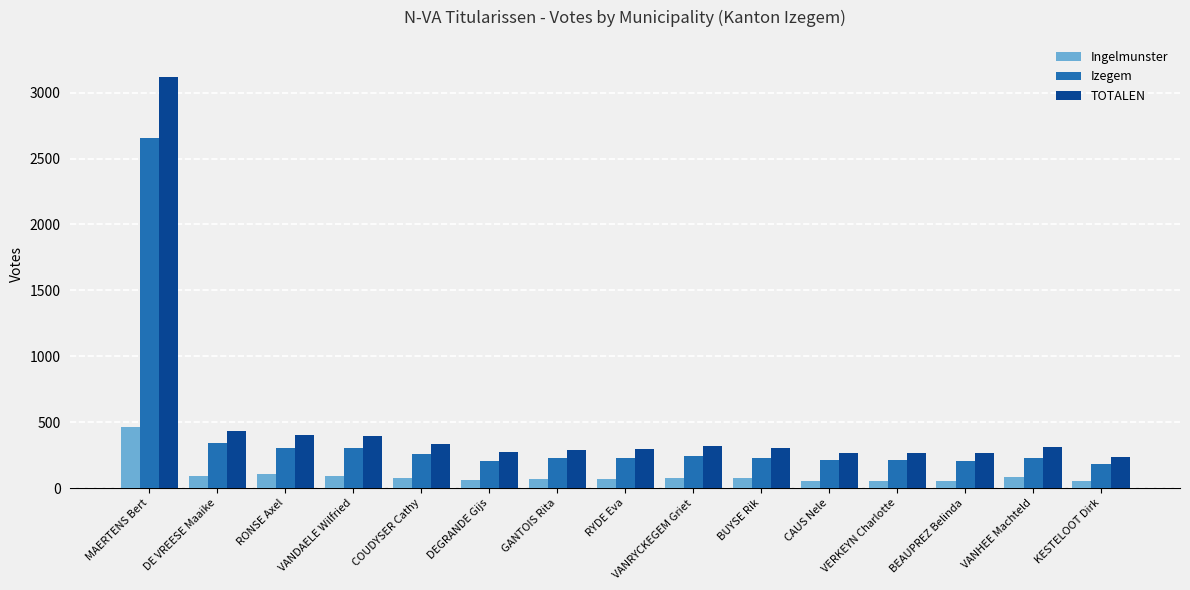

What is the maximum value for Ingelmunster?

463